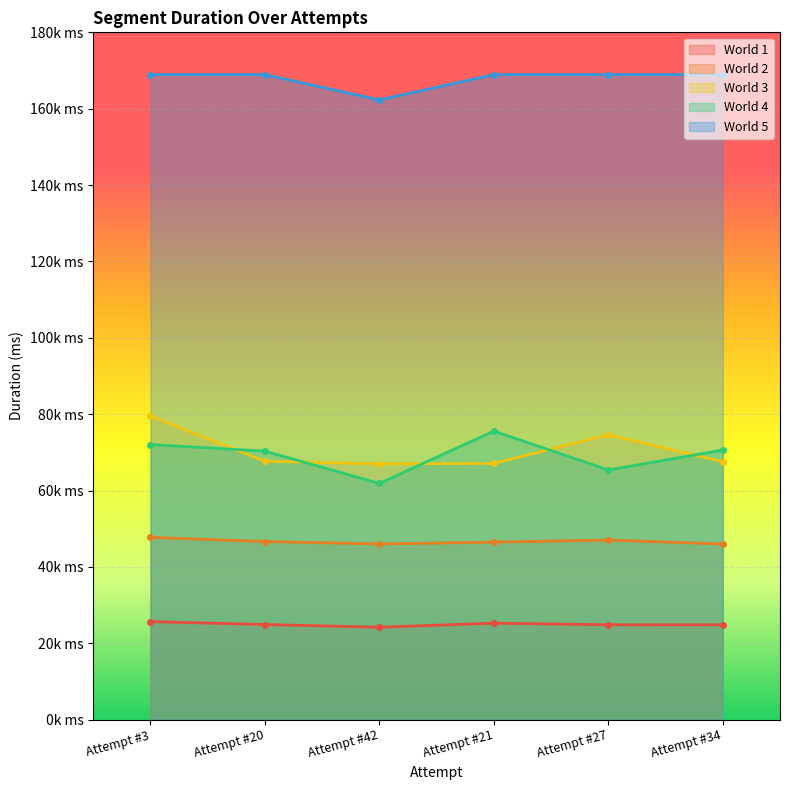

Is the value of World 3 at Attempt #3 greater than the value of World 5 at Attempt #27?

No